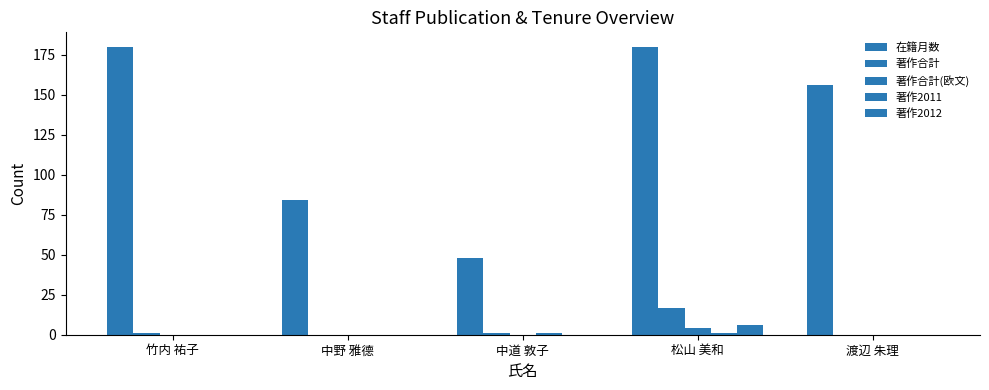

Reading left to right, transcribe all the data shown in this chart.

在籍月数: 竹内 祐子=180	中野 雅德=84	中道 敦子=48	松山 美和=180	渡辺 朱理=156
著作合計: 竹内 祐子=1	中野 雅德=0	中道 敦子=1	松山 美和=17	渡辺 朱理=0
著作合計(欧文): 竹内 祐子=0	中野 雅德=0	中道 敦子=0	松山 美和=4	渡辺 朱理=0
著作2011: 竹内 祐子=0	中野 雅德=0	中道 敦子=1	松山 美和=1	渡辺 朱理=0
著作2012: 竹内 祐子=0	中野 雅德=0	中道 敦子=0	松山 美和=6	渡辺 朱理=0